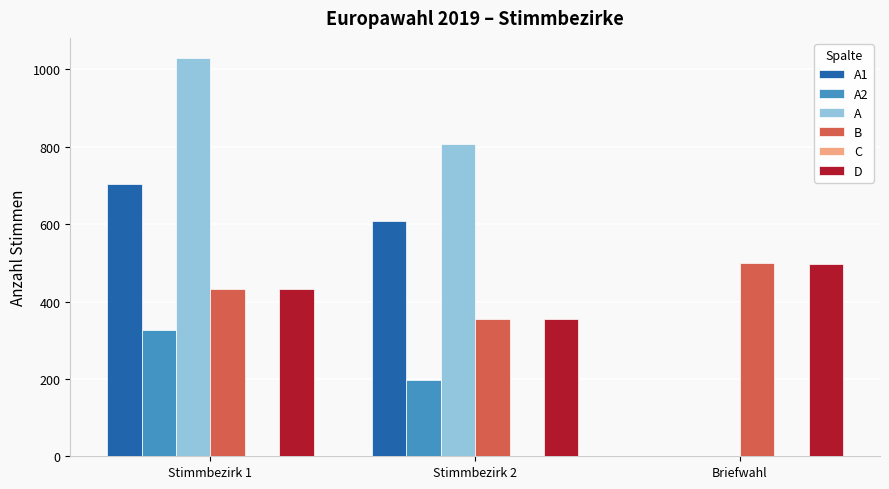

Which series has the largest range (max minus min)?

A